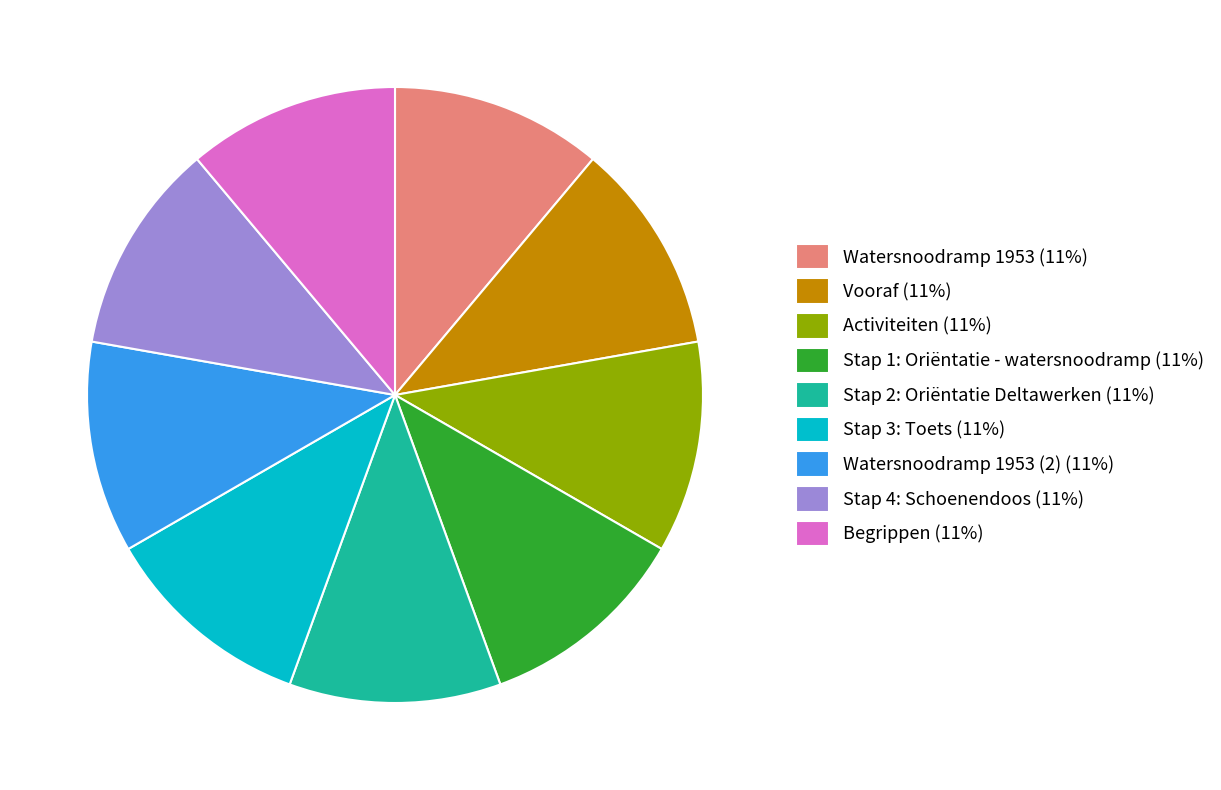

Combined, do Activiteiten (11%) and Watersnoodramp 1953 (2) (11%) account for over 50%?

No